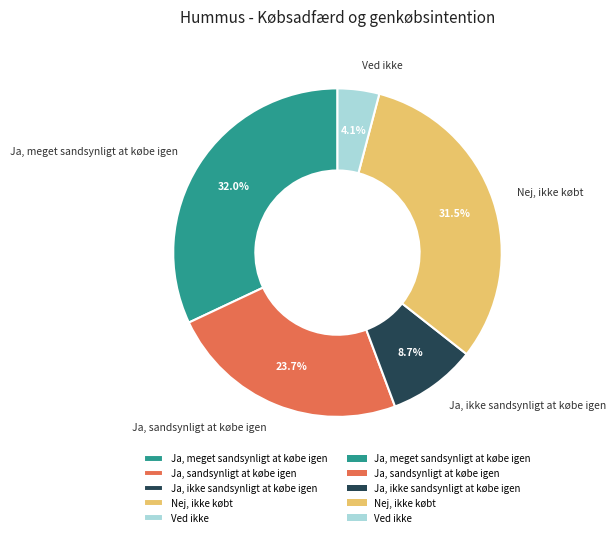

To the nearest percent, what is the combined percentage of Ved ikke and Nej, ikke købt?

36%